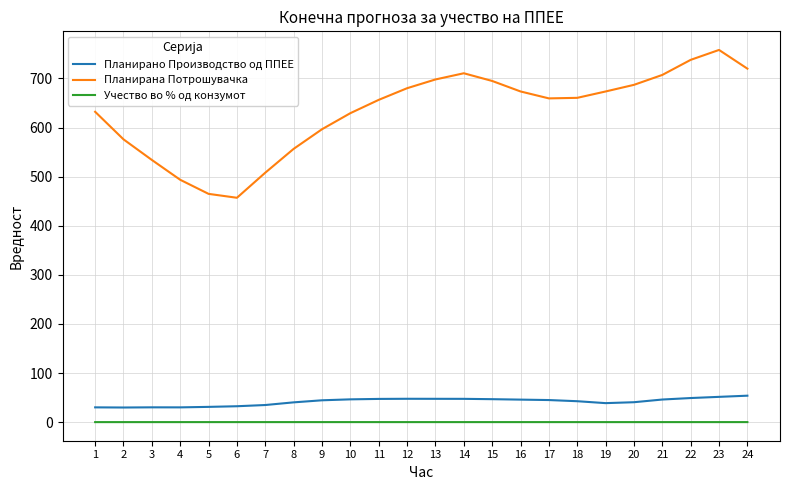

Is it true that Учество во % од конзумот equals 0.1 at 13?

True